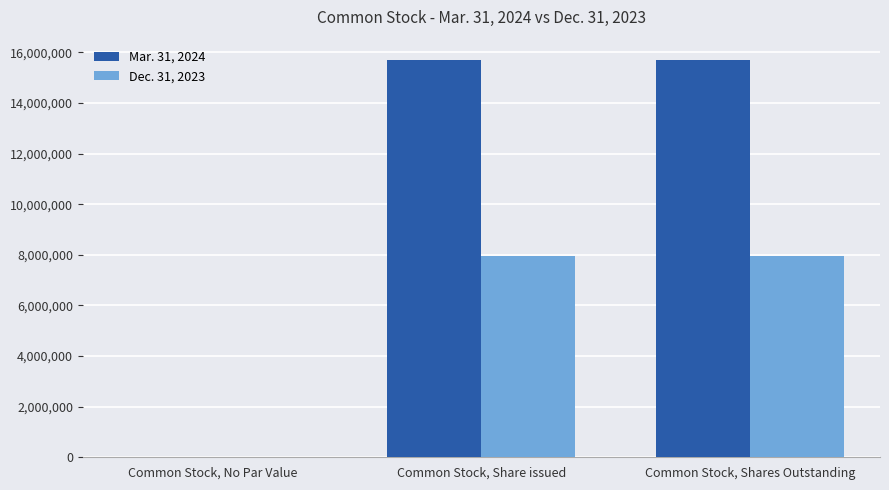

Which series has the largest total across all categories?

Mar. 31, 2024